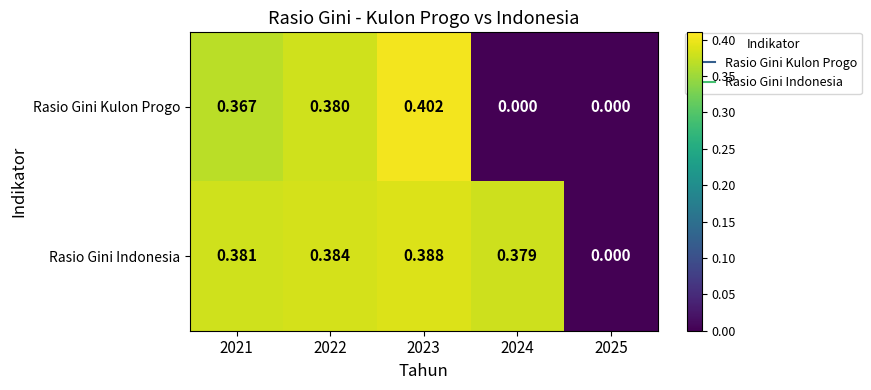

At 2023, list the series in order from largest to smallest.

Rasio Gini Kulon Progo, Rasio Gini Indonesia